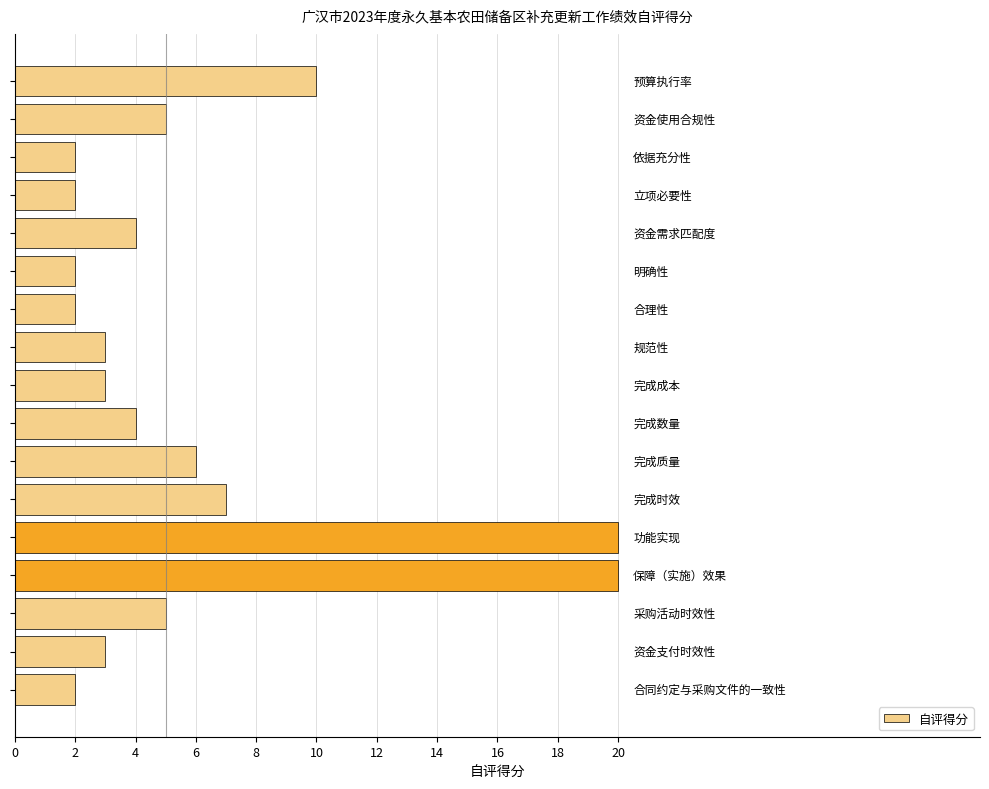

What is the average value?

6